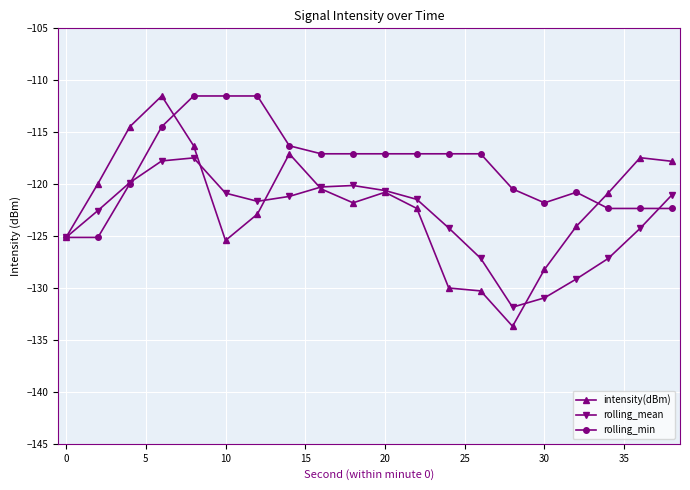

True or false: intensity(dBm) has more than 2 points higher than both neighbors.

True